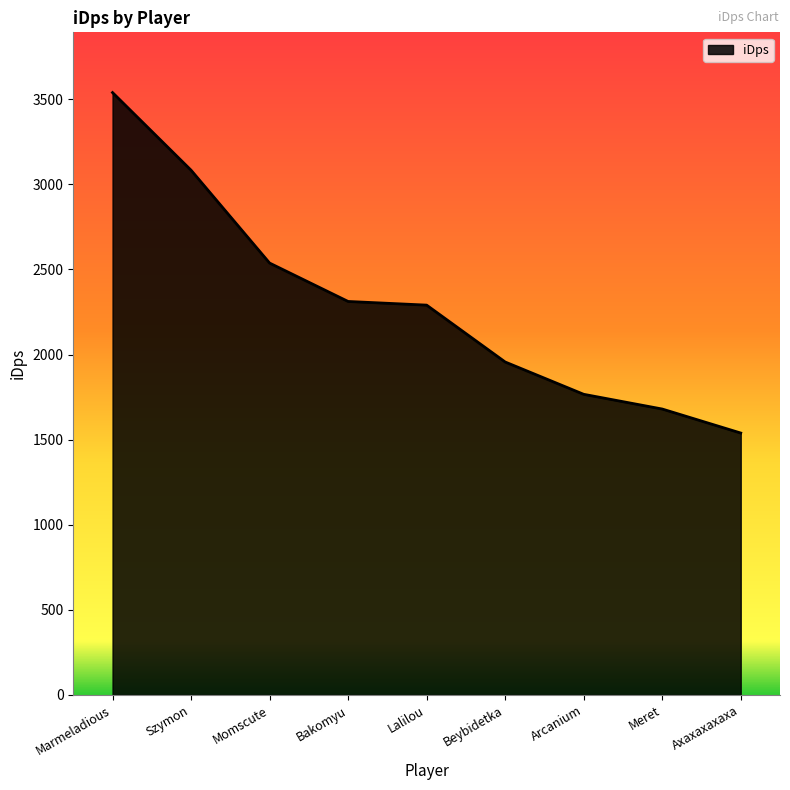

What is the difference between the values at Szymon and Axaxaxaxaxa?

1544.3